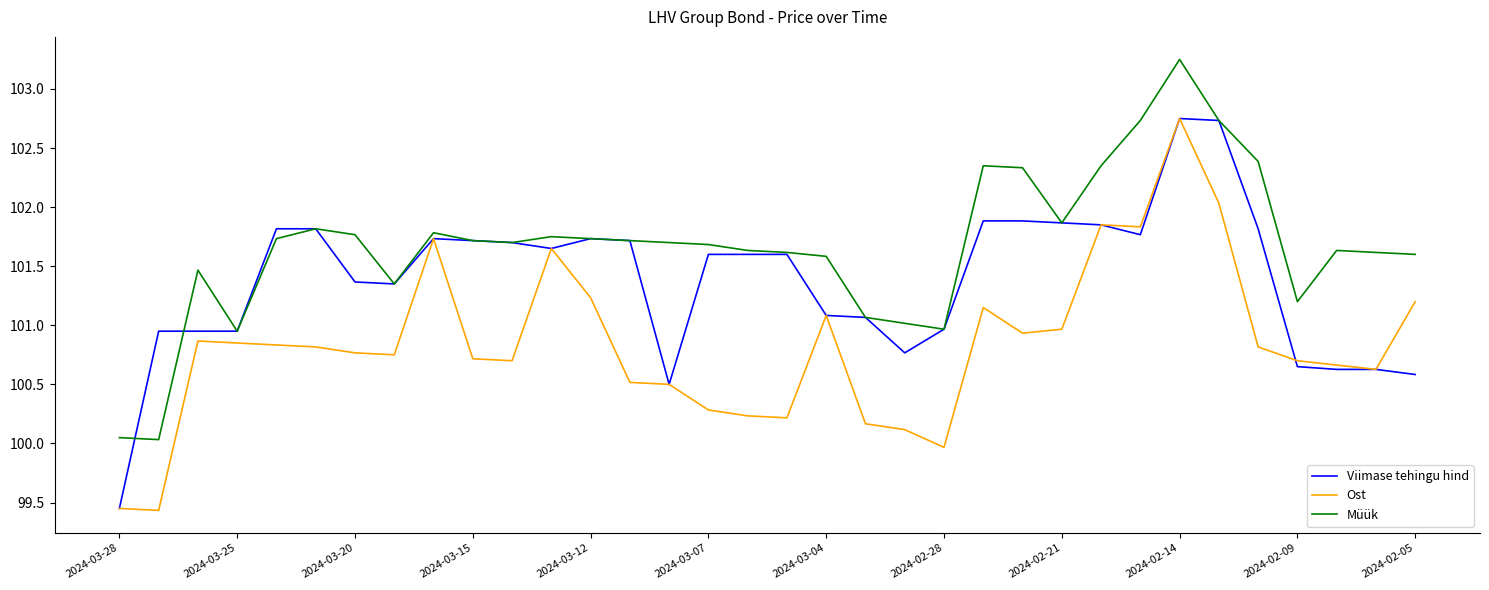

True or false: Müük and Ost intersect in this chart.

False